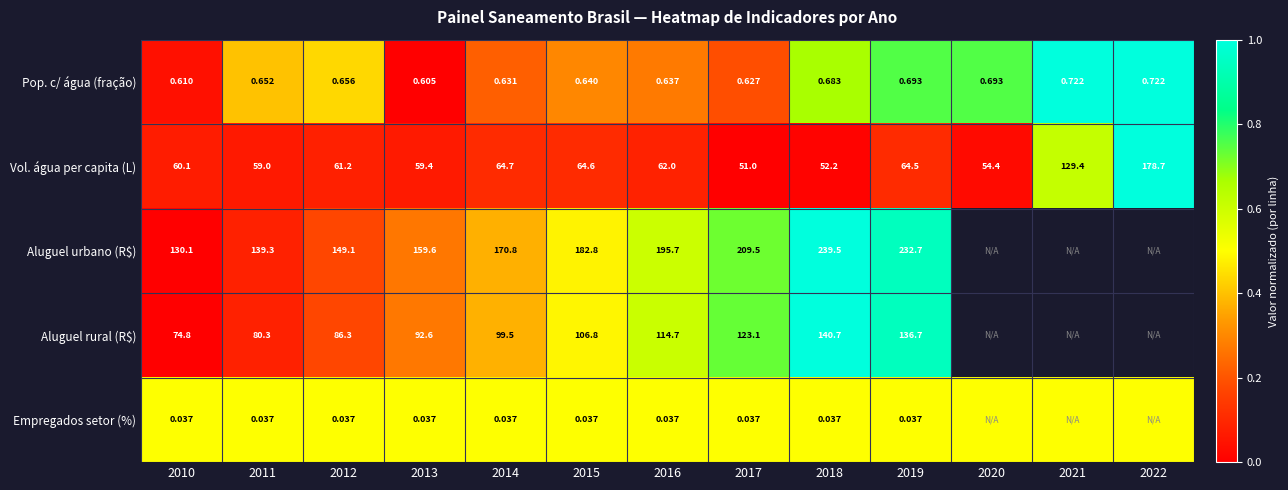

Is the value of Aluguel rural (R$) at 2010 greater than the value of Pop. c/ água (fração) at 2013?

Yes